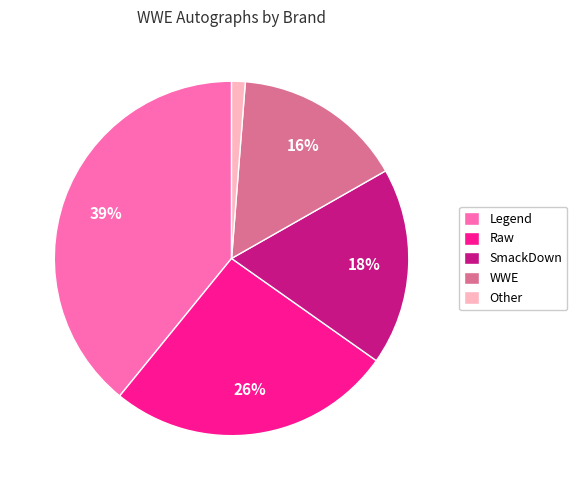

Which slice is the smallest?

Other